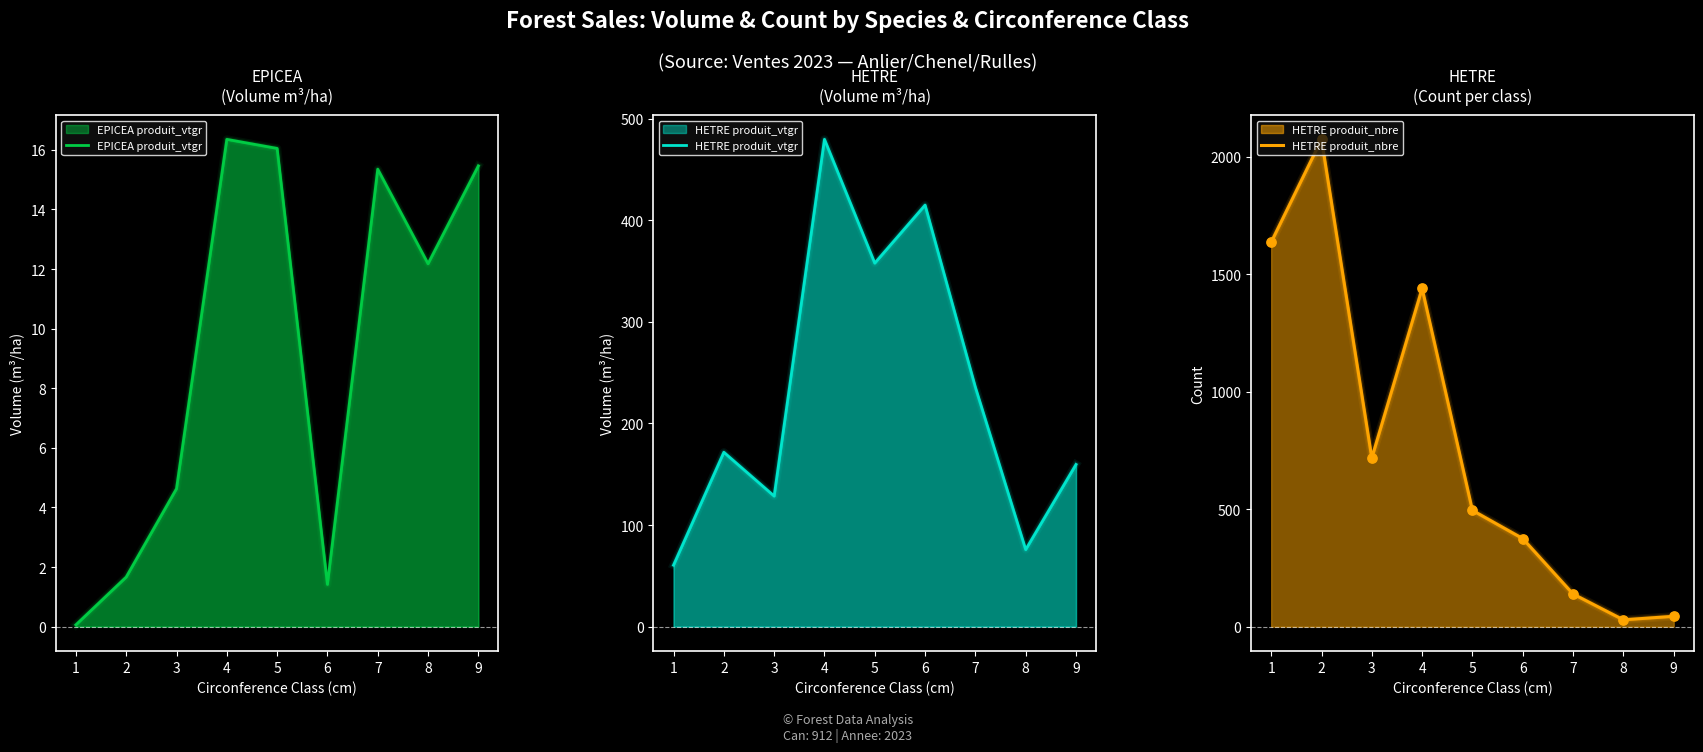

At which category is the sum across all series the highest?

2